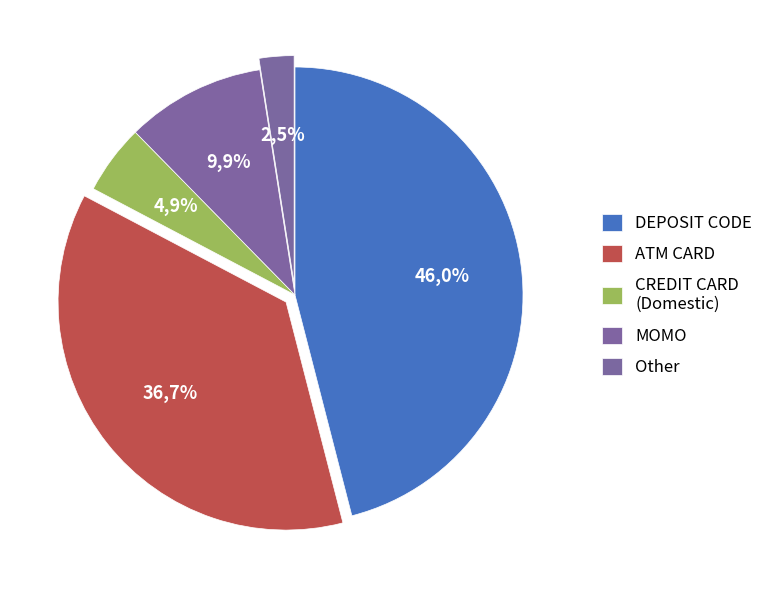

Is DEPOSIT CODE the majority of the pie?

No